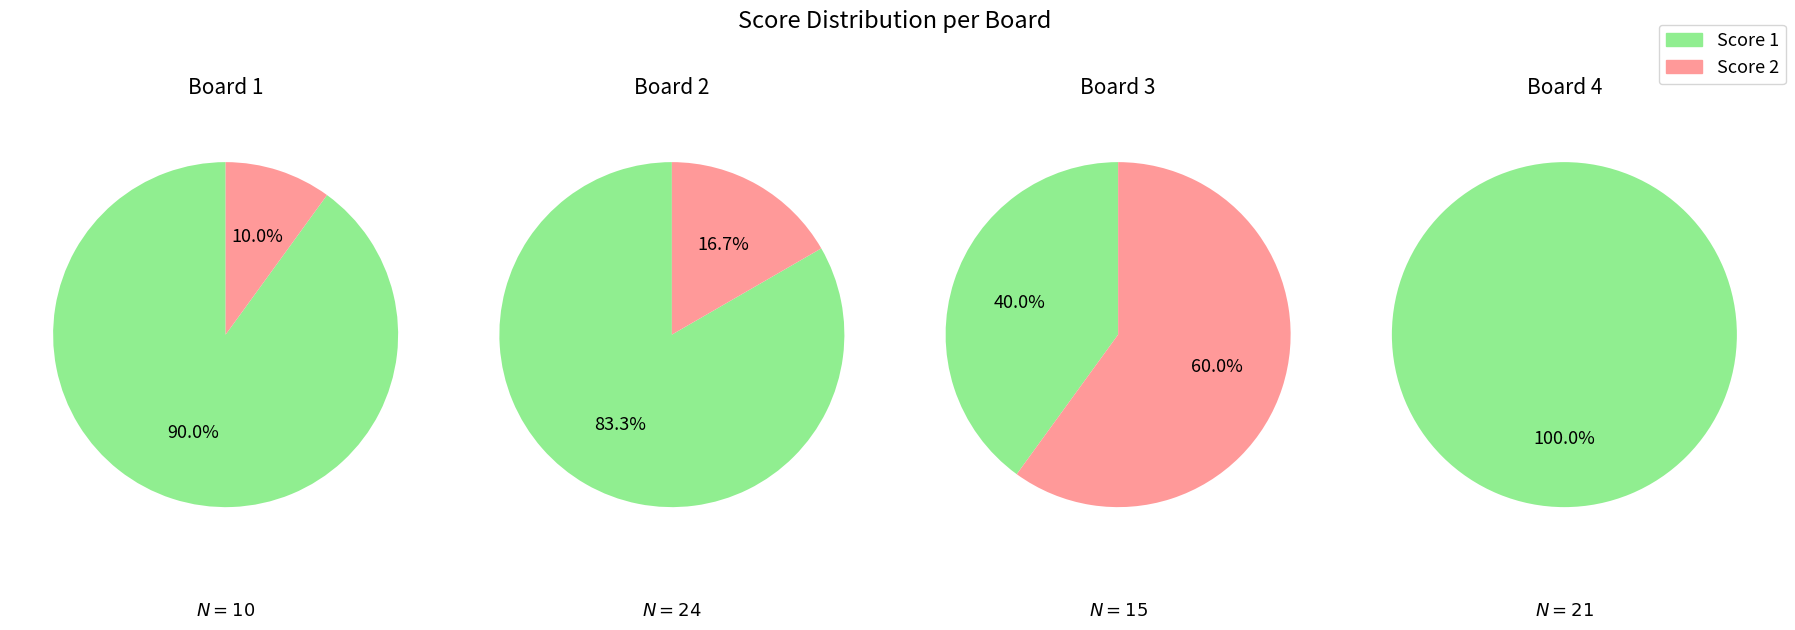

What percentage do 4 and 2 together represent?

73.2%